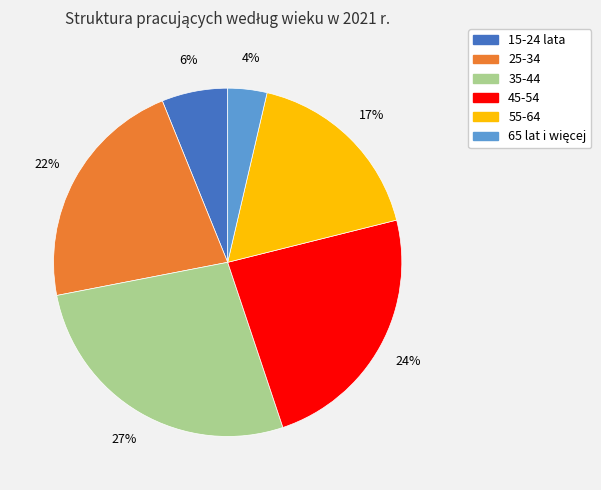

To the nearest percent, what is the difference between the largest and smallest slice percentages?

23%